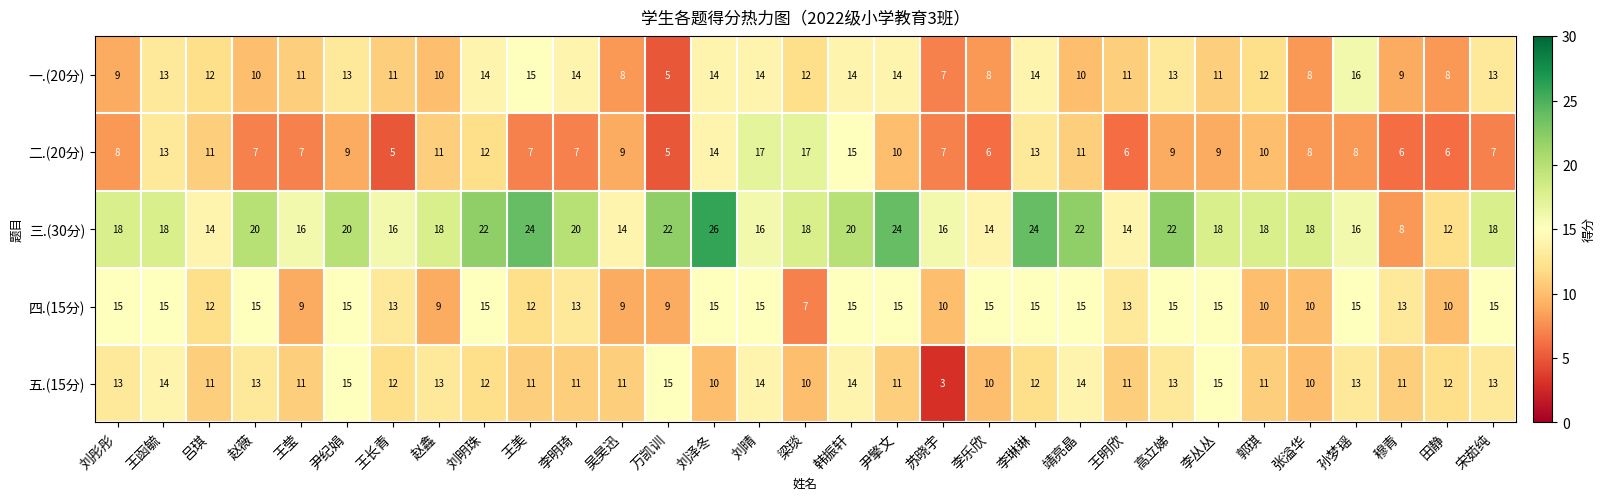

What is the difference between the maximum and second lowest values in the 二.(20分) series?

12